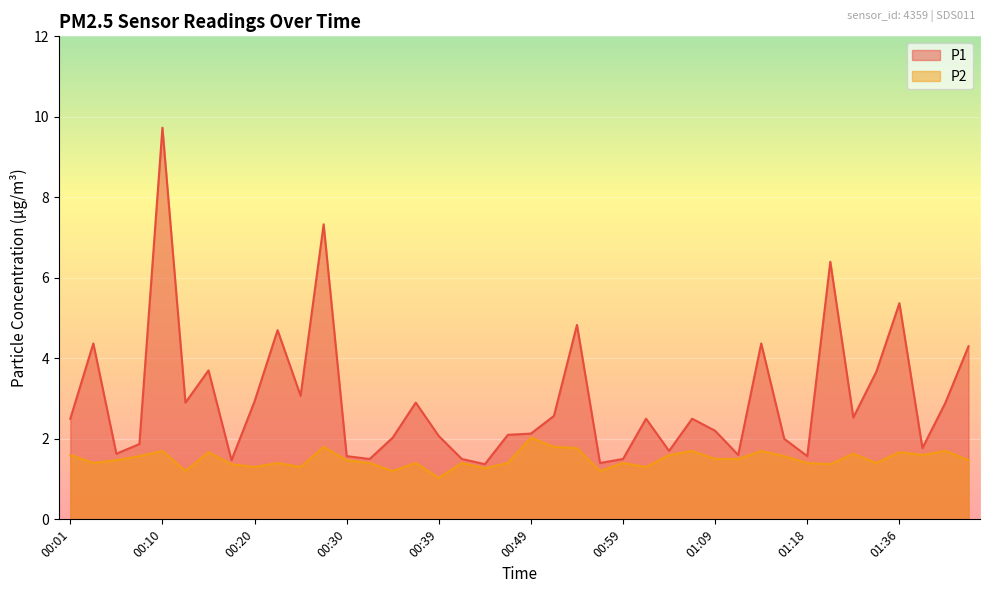

What is the label of the 28th point from the right?

00:30